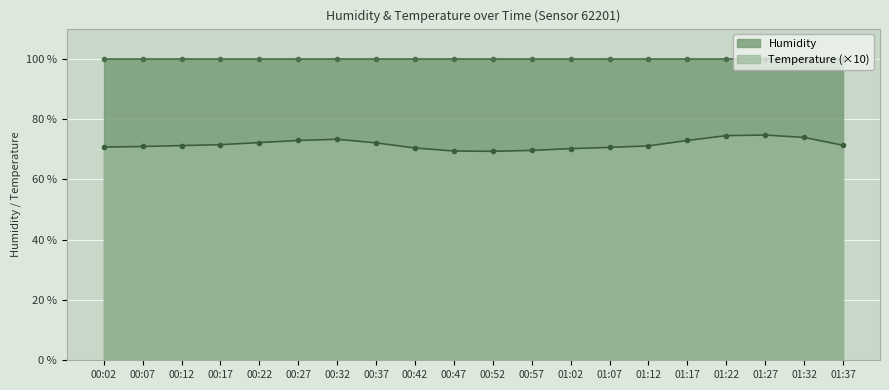

What is the label of the 10th point from the right?

00:52